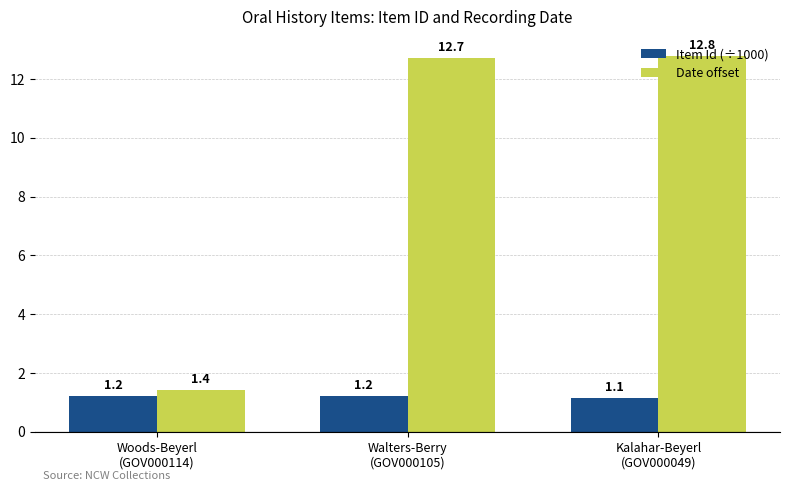

Does the chart contain any negative values?

No